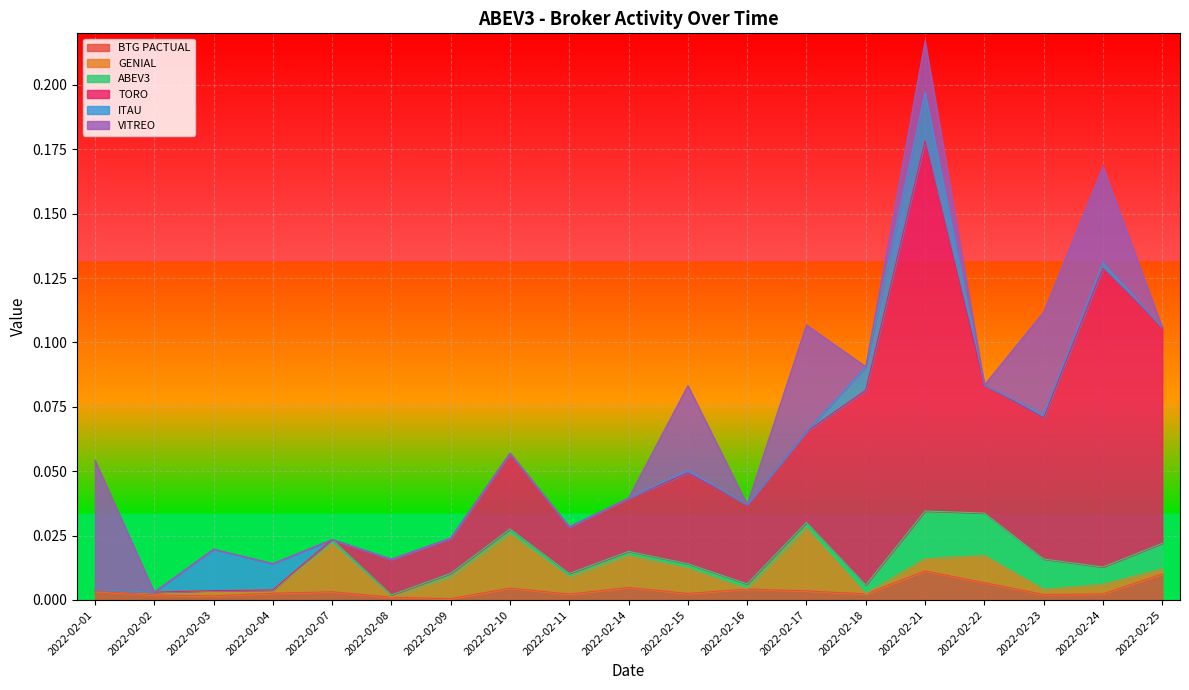

How many interior local valleys does the ABEV3 series have?

3